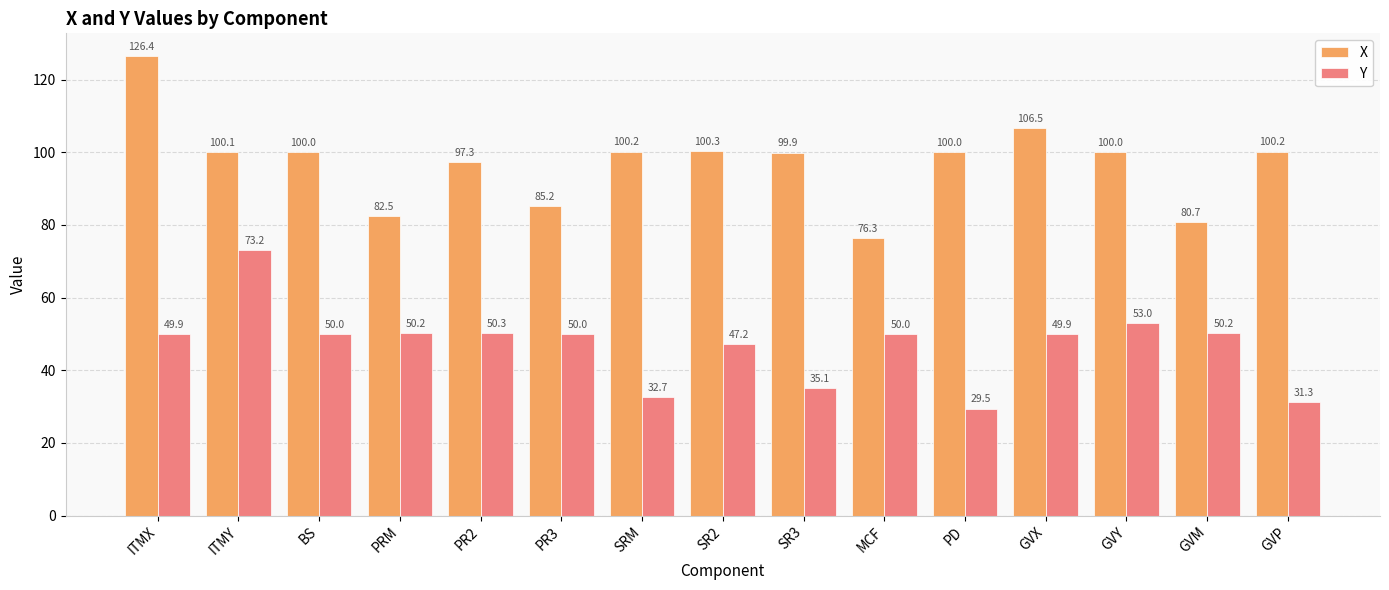

What is the average value of the X series?

97.0